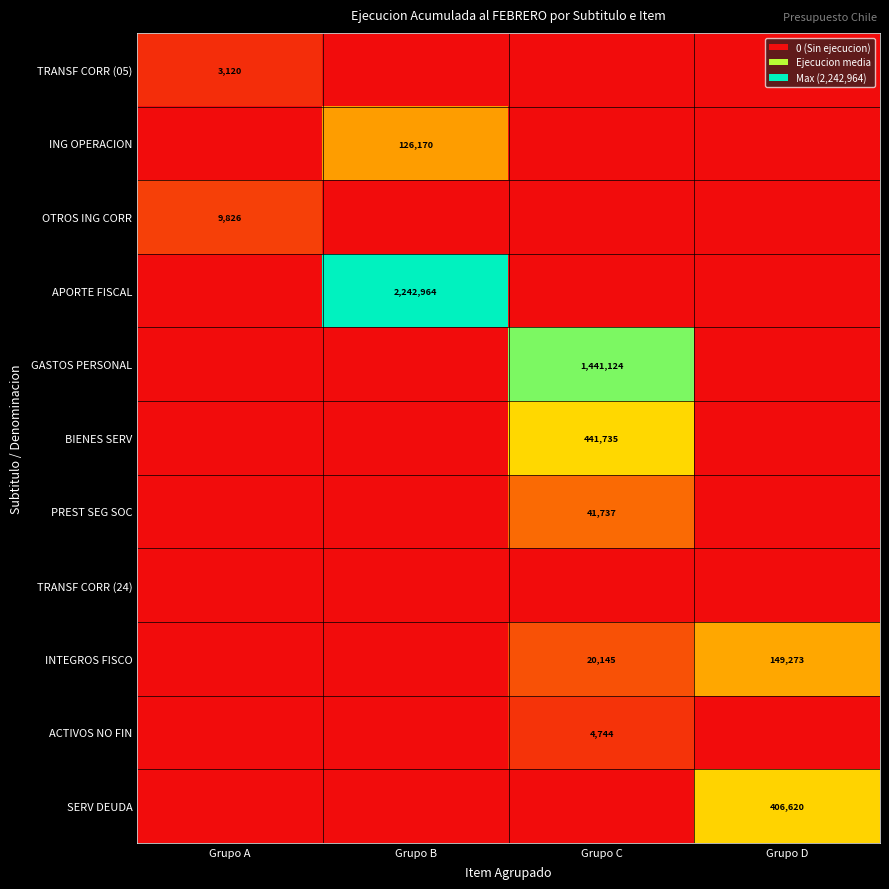

The value of OTROS ING CORR at Grupo A is 9826. True or false?

True